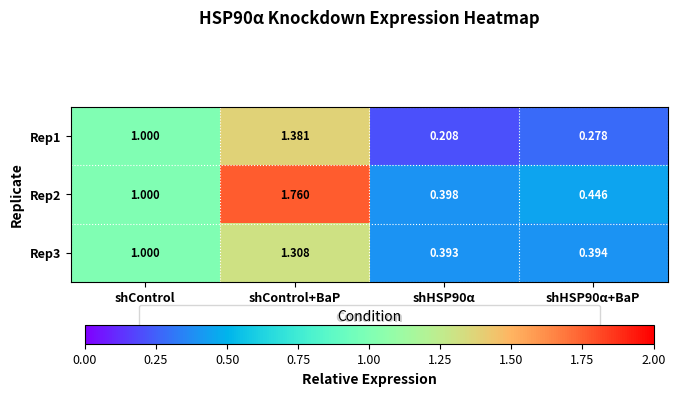

Is the value of Rep2 at shHSP90α+BaP greater than the value of Rep1 at shControl+BaP?

No